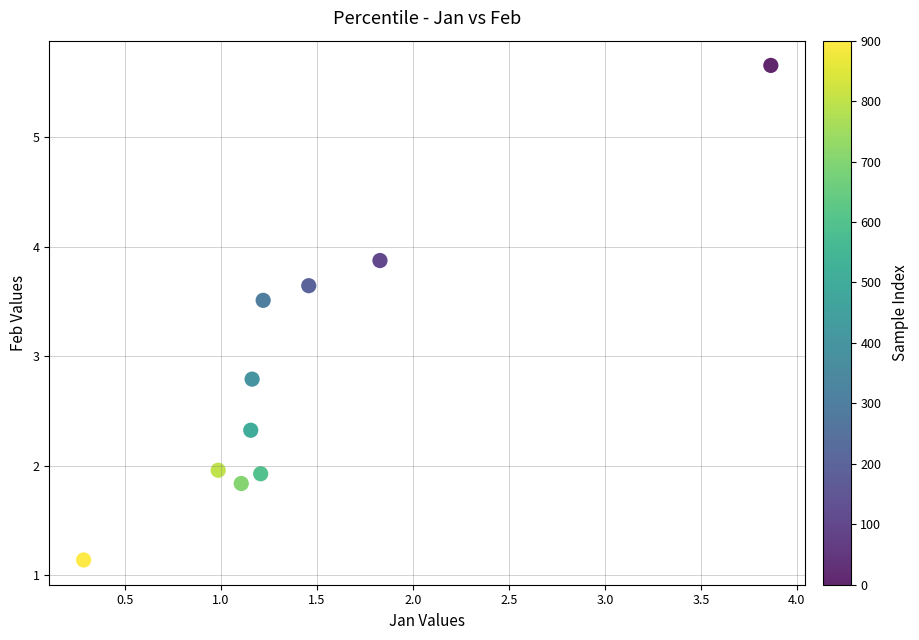

What is the average X value?

1.4